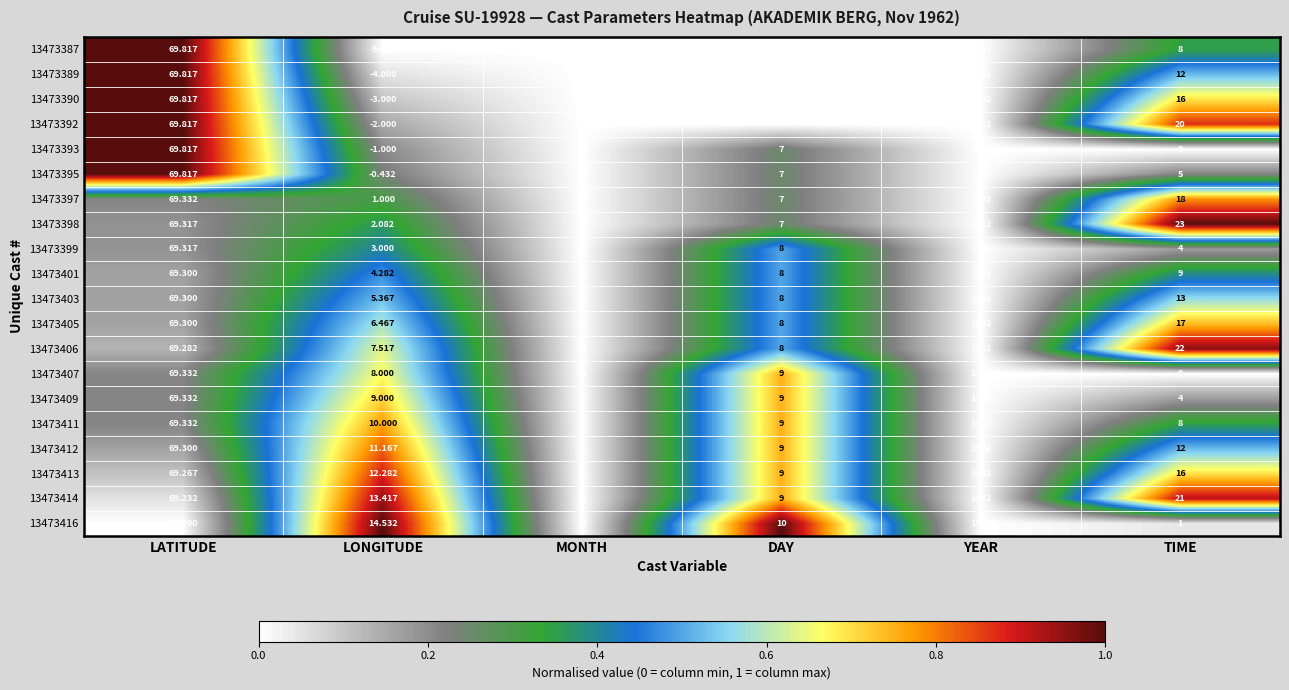

Rank the categories by 13473416 value from highest to lowest.

YEAR, LATITUDE, LONGITUDE, MONTH, DAY, TIME